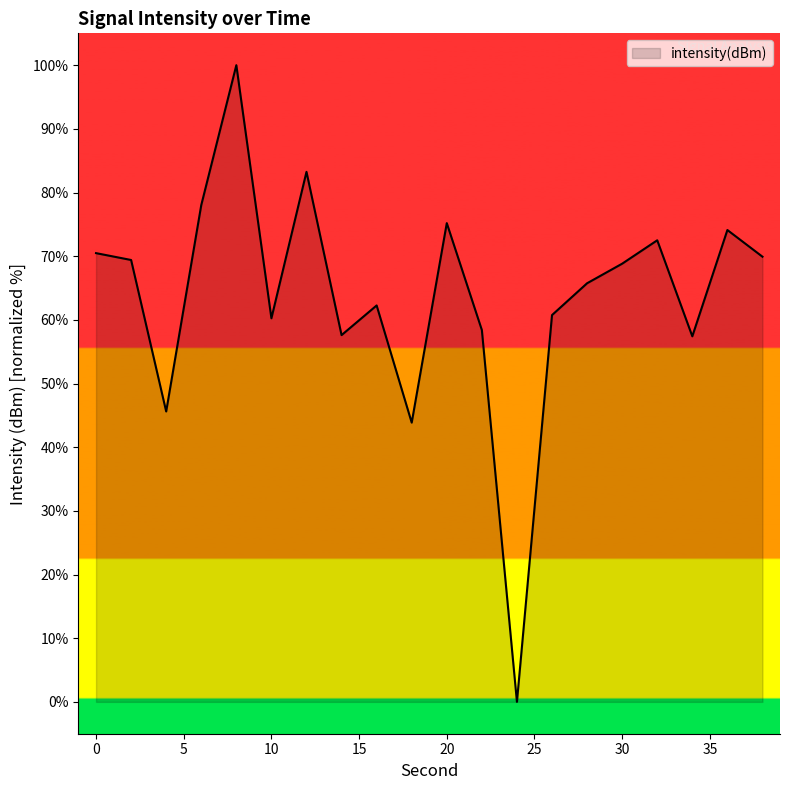

What is the maximum value shown in the chart?

100.0